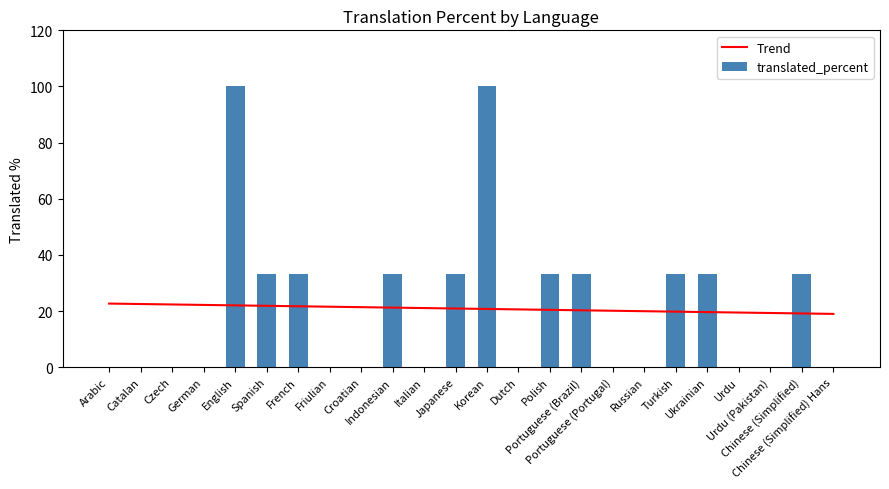

Reading left to right, list all the values displayed in this chart.

Trend: 22.7	22.5	22.3	22.2	22.0	21.9	21.7	21.5	21.4	21.2	21.1	20.9	20.7	20.6	20.4	20.3	20.1	19.9	19.8	19.6	19.5	19.3	19.1	19.0
translated_percent: 0.0	0.0	0.0	0.0	100.0	33.3	33.3	0.0	0.0	33.3	0.0	33.3	100.0	0.0	33.3	33.3	0.0	0.0	33.3	33.3	0.0	0.0	33.3	0.0